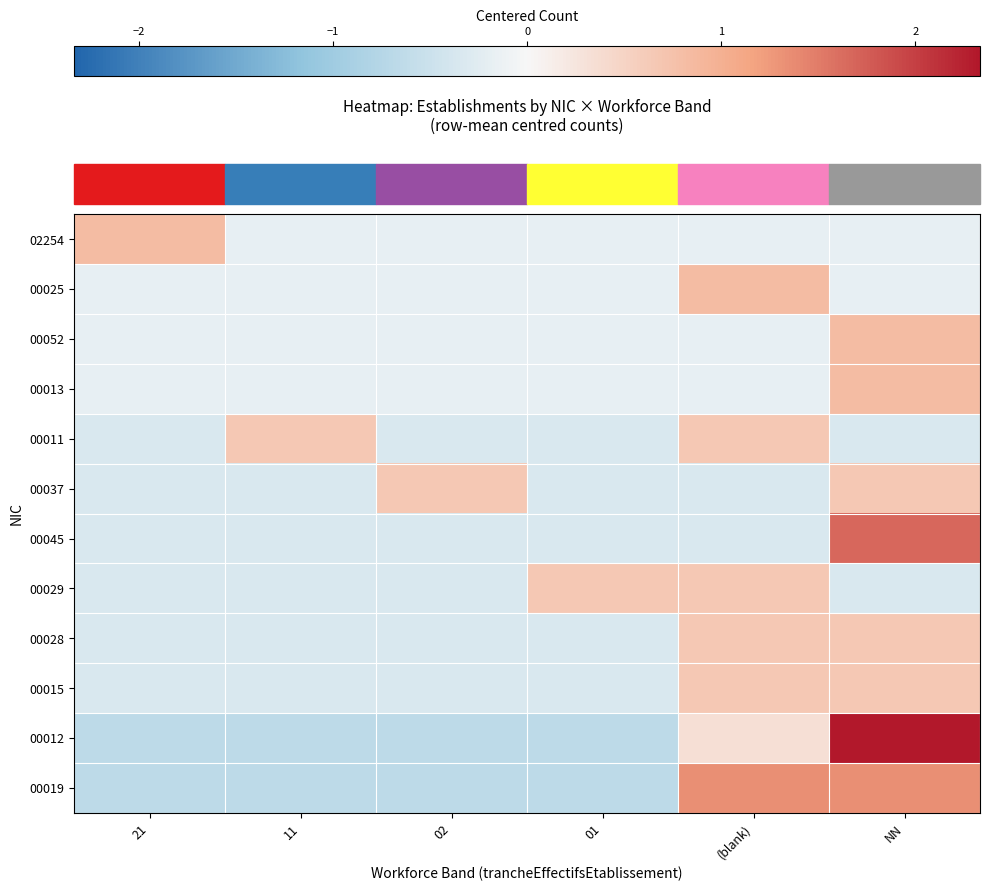

Reading left to right, extract all data points from this chart.

02254: 21=0.8	11=-0.2	02=-0.2	01=-0.2	(blank)=-0.2	NN=-0.2
00025: 21=-0.2	11=-0.2	02=-0.2	01=-0.2	(blank)=0.8	NN=-0.2
00052: 21=-0.2	11=-0.2	02=-0.2	01=-0.2	(blank)=-0.2	NN=0.8
00013: 21=-0.2	11=-0.2	02=-0.2	01=-0.2	(blank)=-0.2	NN=0.8
00011: 21=-0.3	11=0.7	02=-0.3	01=-0.3	(blank)=0.7	NN=-0.3
00037: 21=-0.3	11=-0.3	02=0.7	01=-0.3	(blank)=-0.3	NN=0.7
00045: 21=-0.3	11=-0.3	02=-0.3	01=-0.3	(blank)=-0.3	NN=1.7
00029: 21=-0.3	11=-0.3	02=-0.3	01=0.7	(blank)=0.7	NN=-0.3
00028: 21=-0.3	11=-0.3	02=-0.3	01=-0.3	(blank)=0.7	NN=0.7
00015: 21=-0.3	11=-0.3	02=-0.3	01=-0.3	(blank)=0.7	NN=0.7
00012: 21=-0.7	11=-0.7	02=-0.7	01=-0.7	(blank)=0.3	NN=2.3
00019: 21=-0.7	11=-0.7	02=-0.7	01=-0.7	(blank)=1.3	NN=1.3